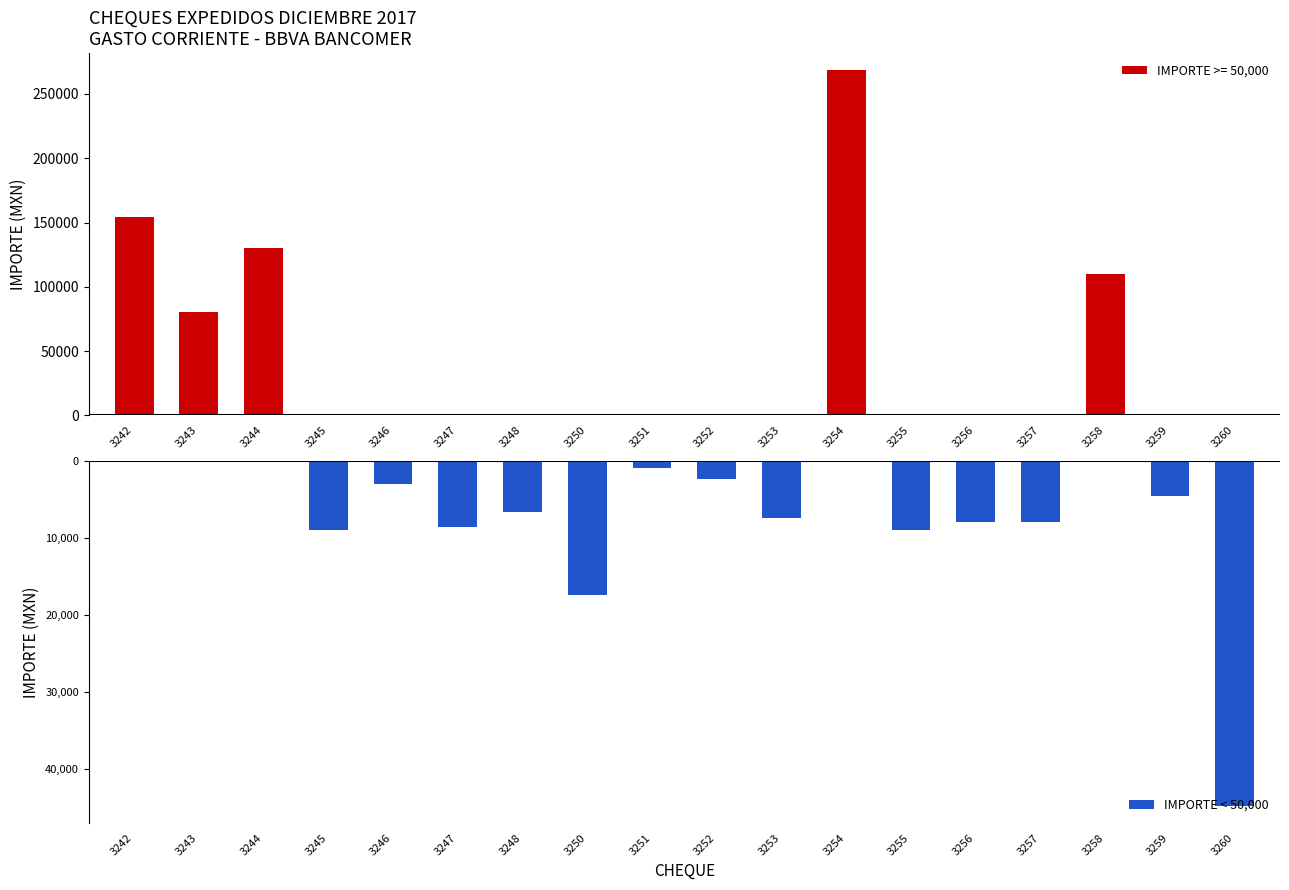

What is the maximum value for IMPORTE >= 50,000?

268345.0